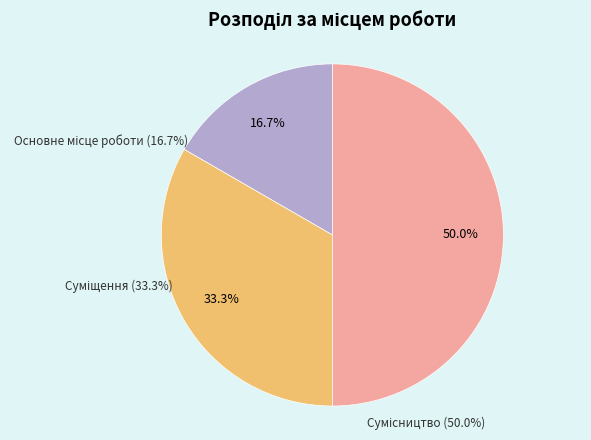

What percentage do Сумісництво and Суміщення together represent?

83.3%